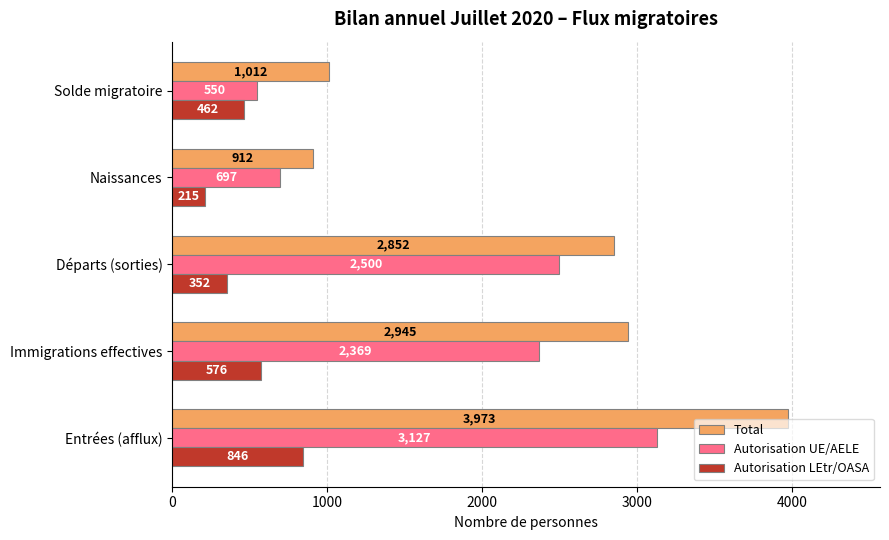

What is the difference between the highest and lowest values at Départs (sorties)?

2500